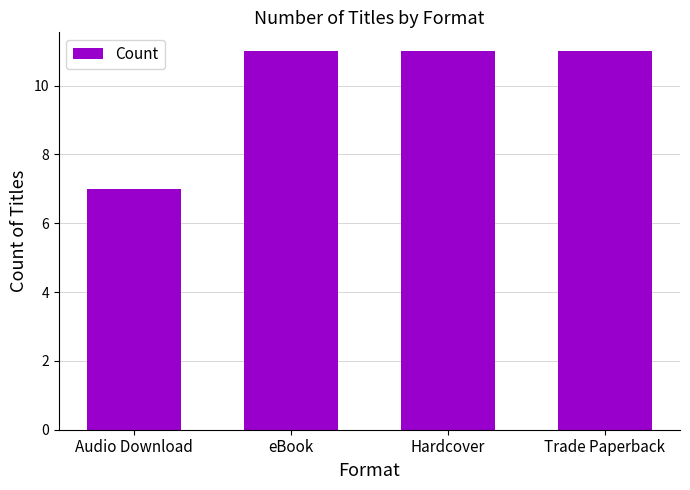

What is the value of the 3rd bar from the left?

11